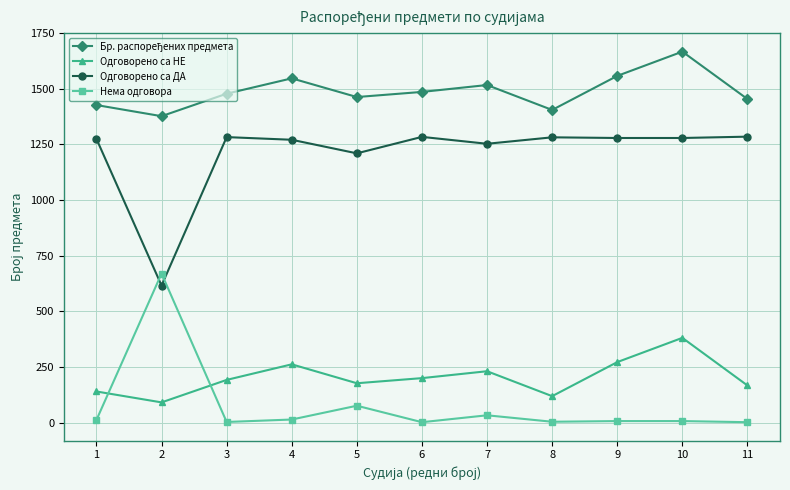

What is the difference between the maximum and minimum values in the Одговорено са ДА series?

669